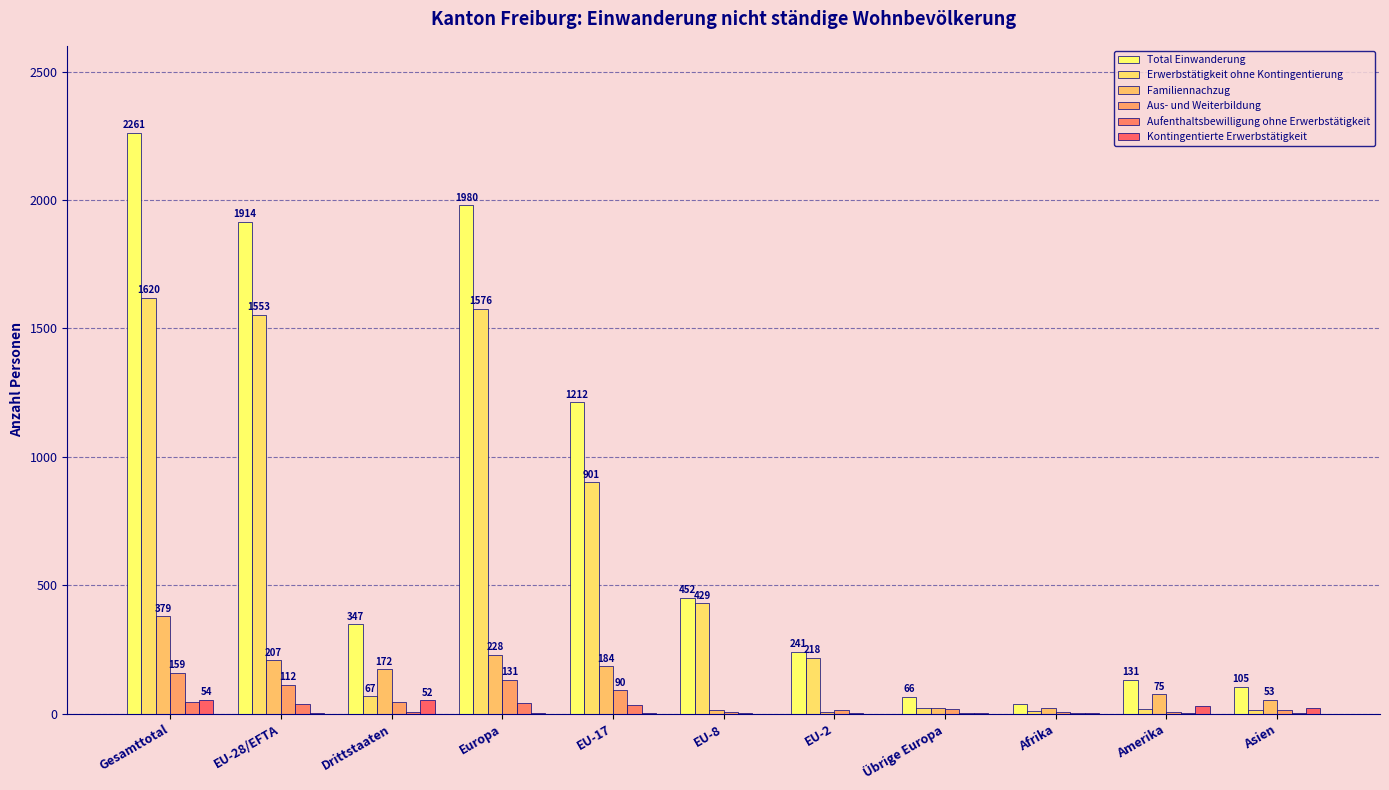

Is it true that Familiennachzug equals 11 at EU-2?

False